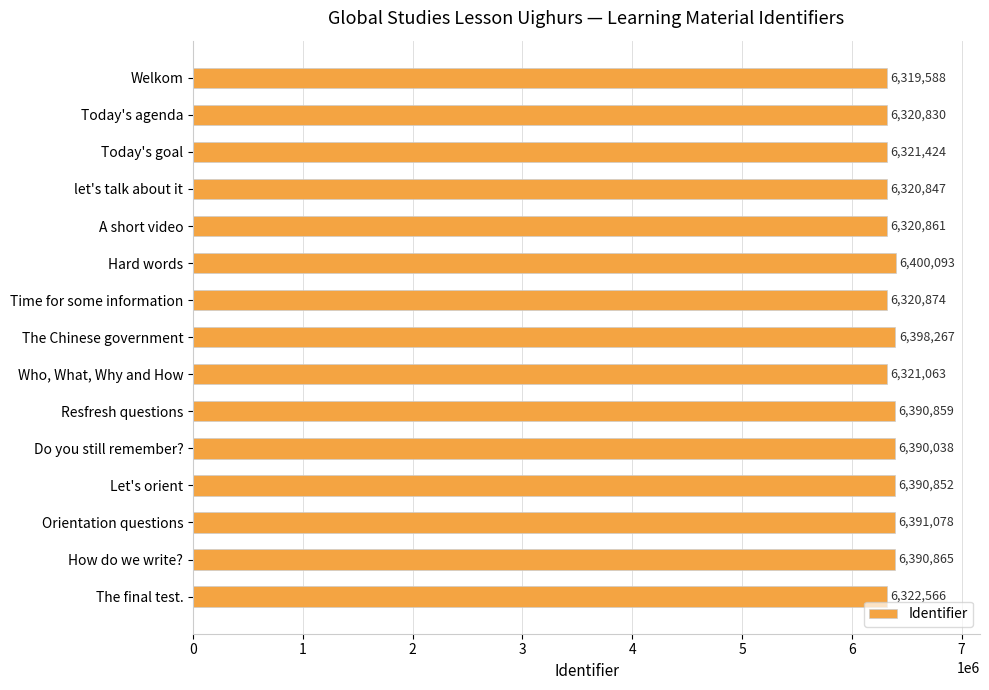

What is the change in value from A short video to Who, What, Why and How?

+202